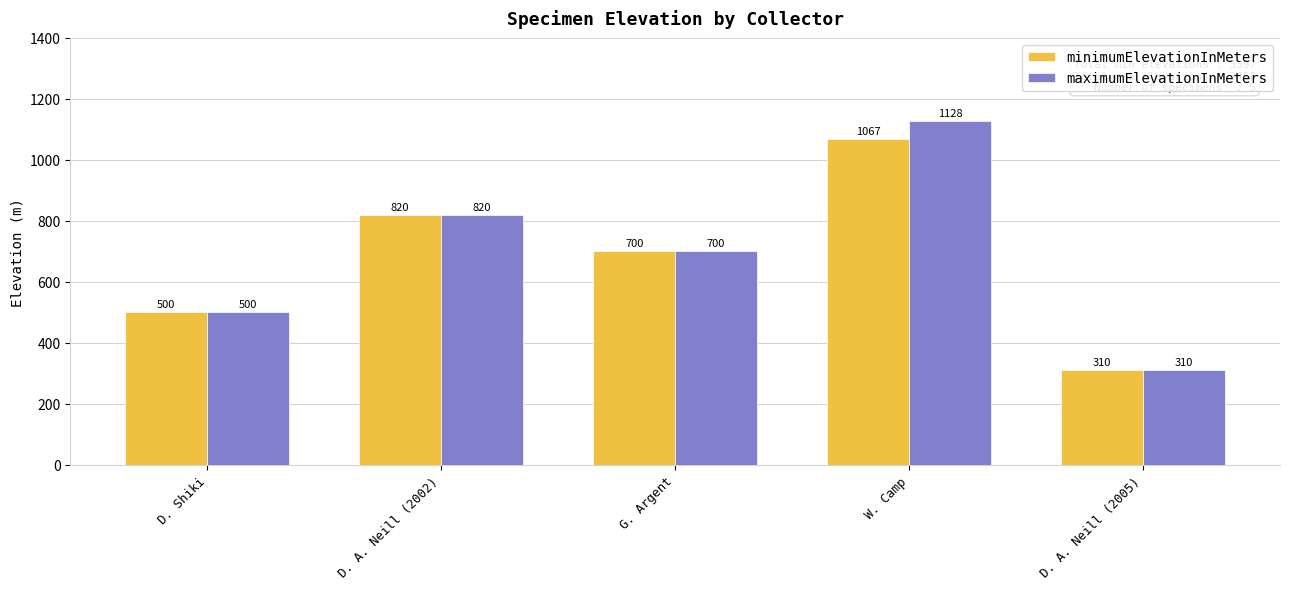

Which category has the lowest value across all series?

D. A. Neill (2005)